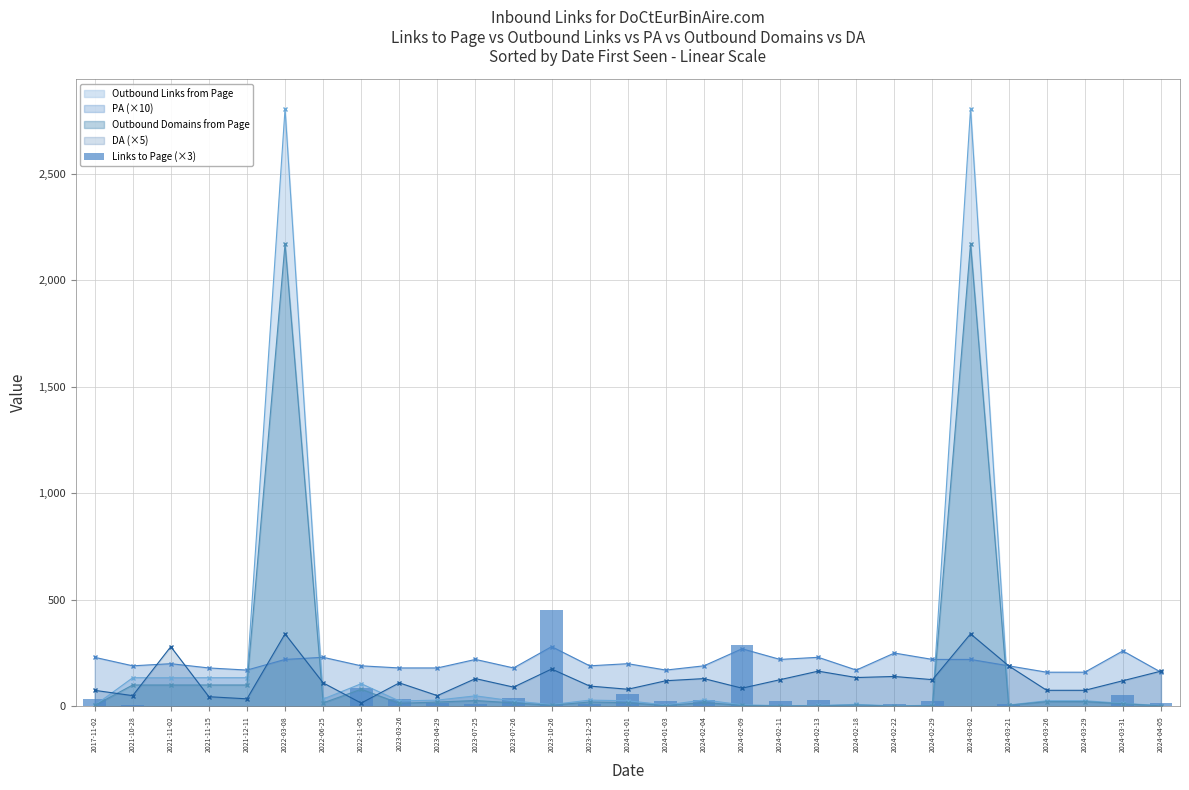

True or false: Outbound Domains from Page has more than 1 points higher than both neighbors.

True